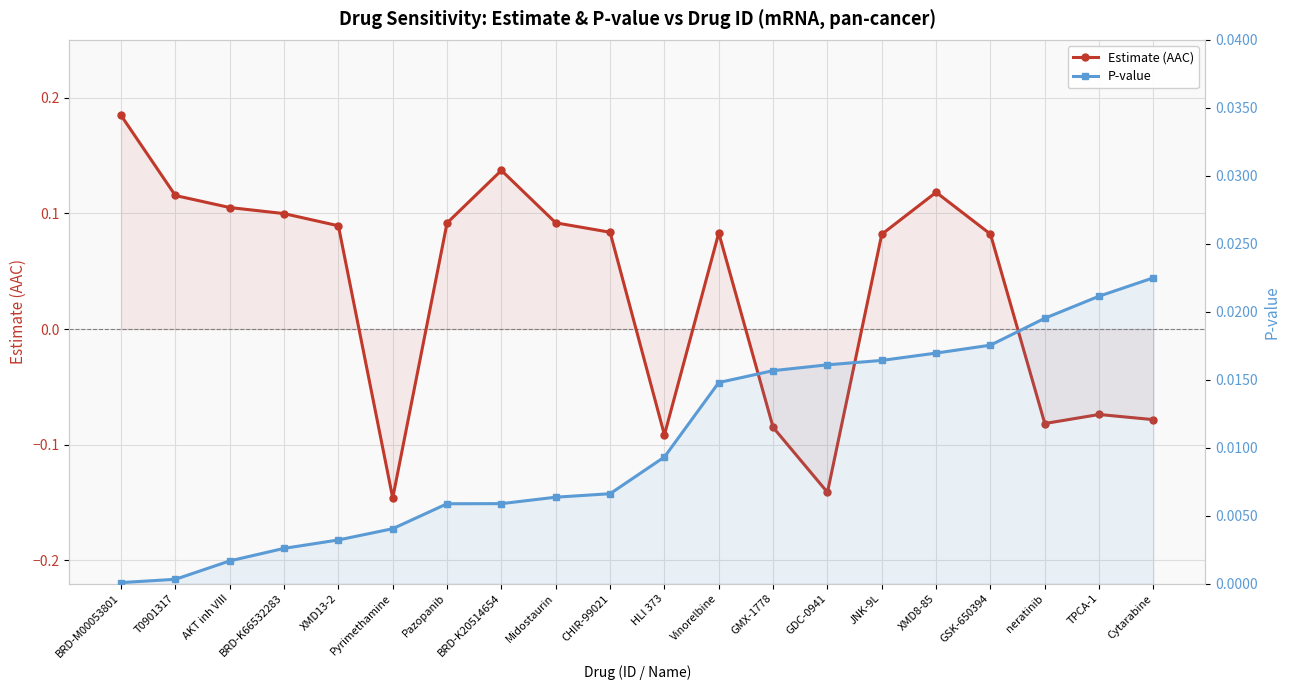

At which label is P-value closest to 0?

BRD-M00053801